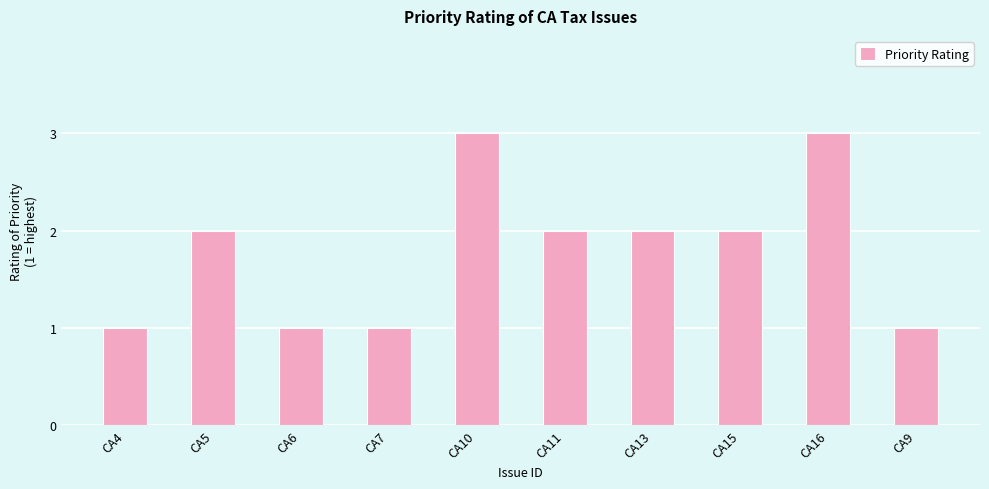

What is the difference between the maximum and minimum values?

2